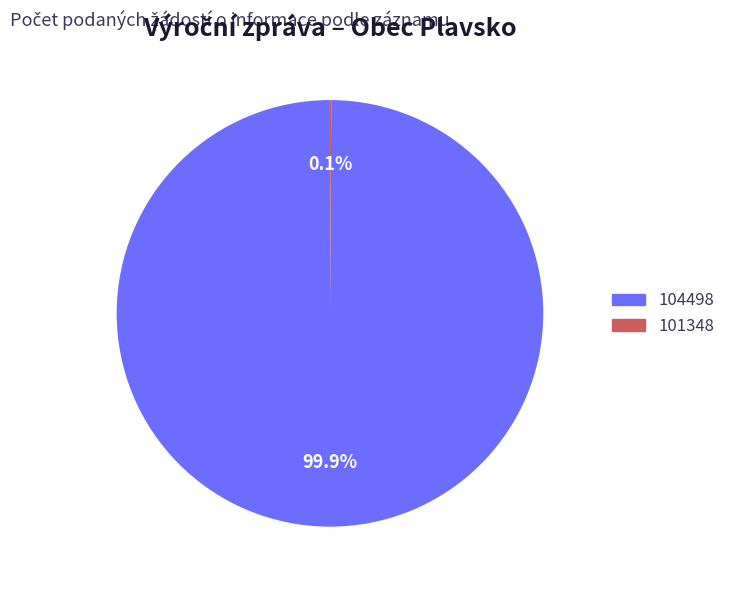

Which category has the biggest portion of the pie?

104498